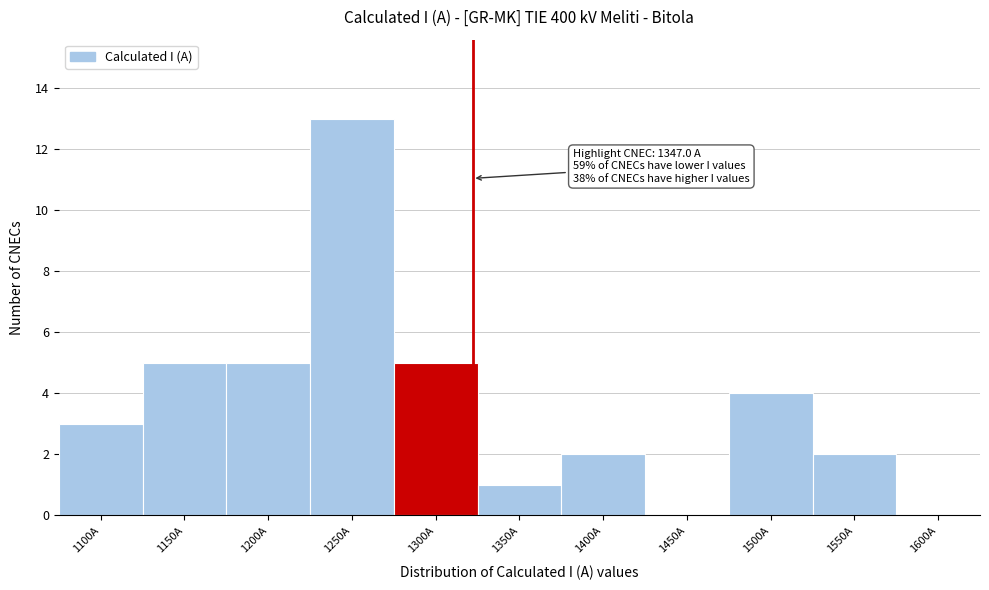

Reading left to right, what are all the values shown in this chart?

1100A=3	1150A=5	1200A=5	1250A=13	1300A=5	1350A=1	1400A=2	1450A=0	1500A=4	1550A=2	1600A=0